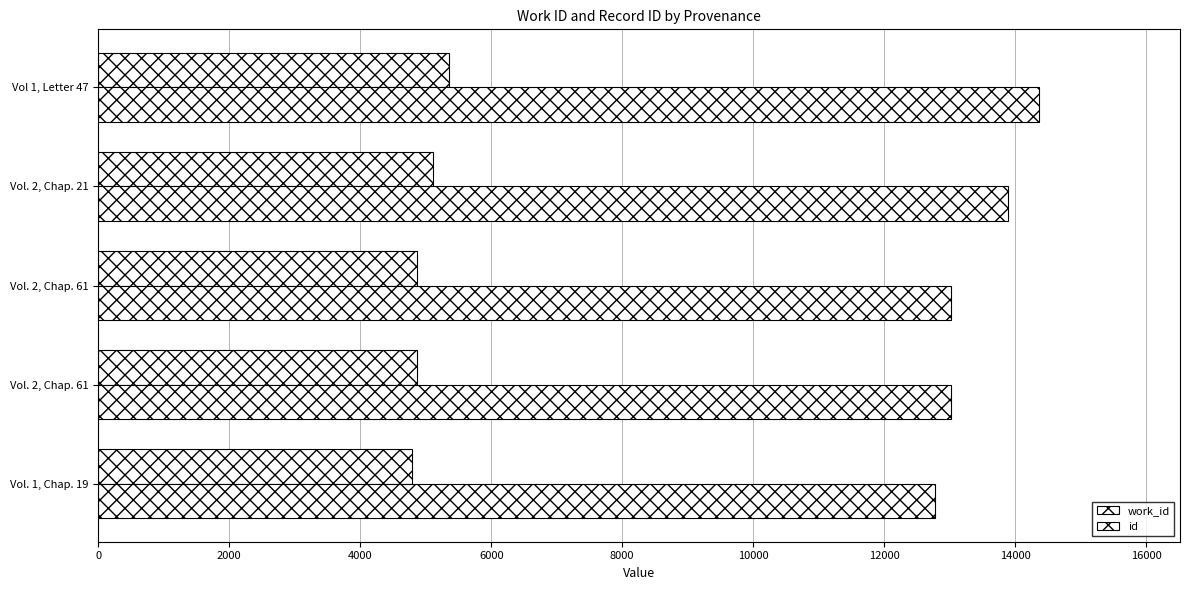

Count the number of categories in the chart.

5